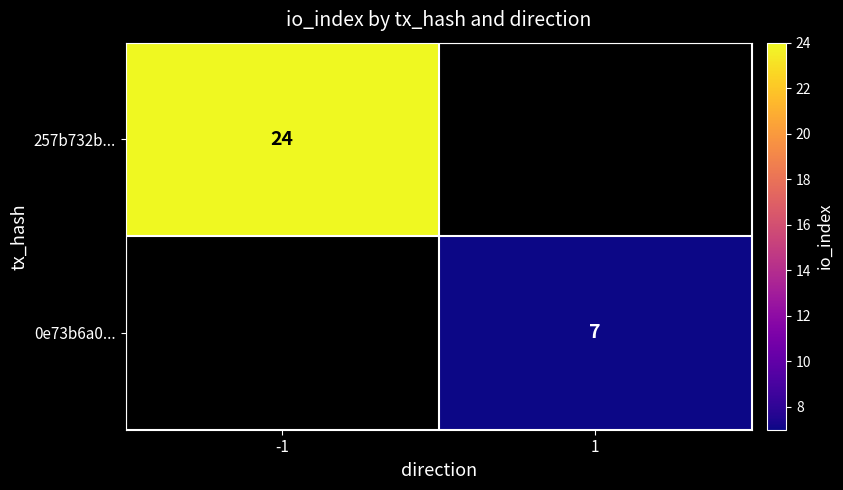

How many distinct data groups are displayed?

2